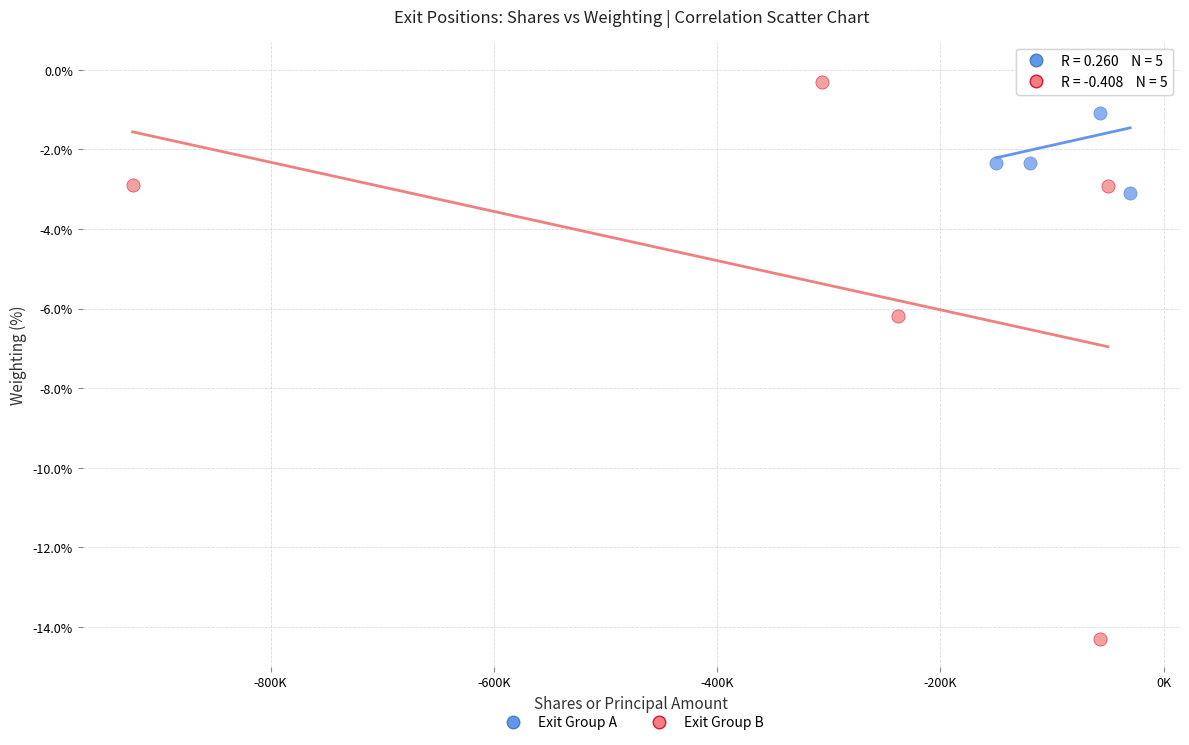

Which series has the largest Y range (max minus min)?

Exit Group B